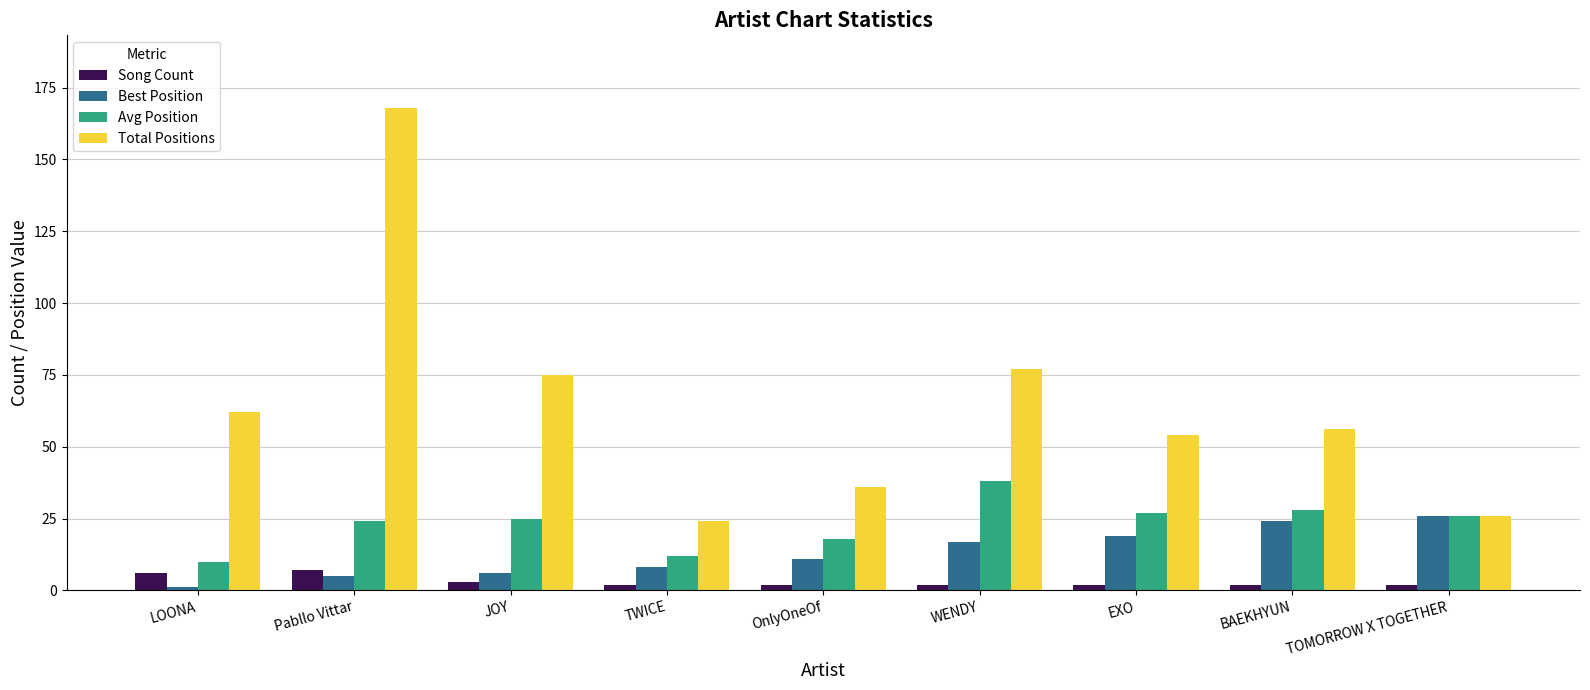

What is the difference between the maximum and second lowest values in the Song Count series?

5